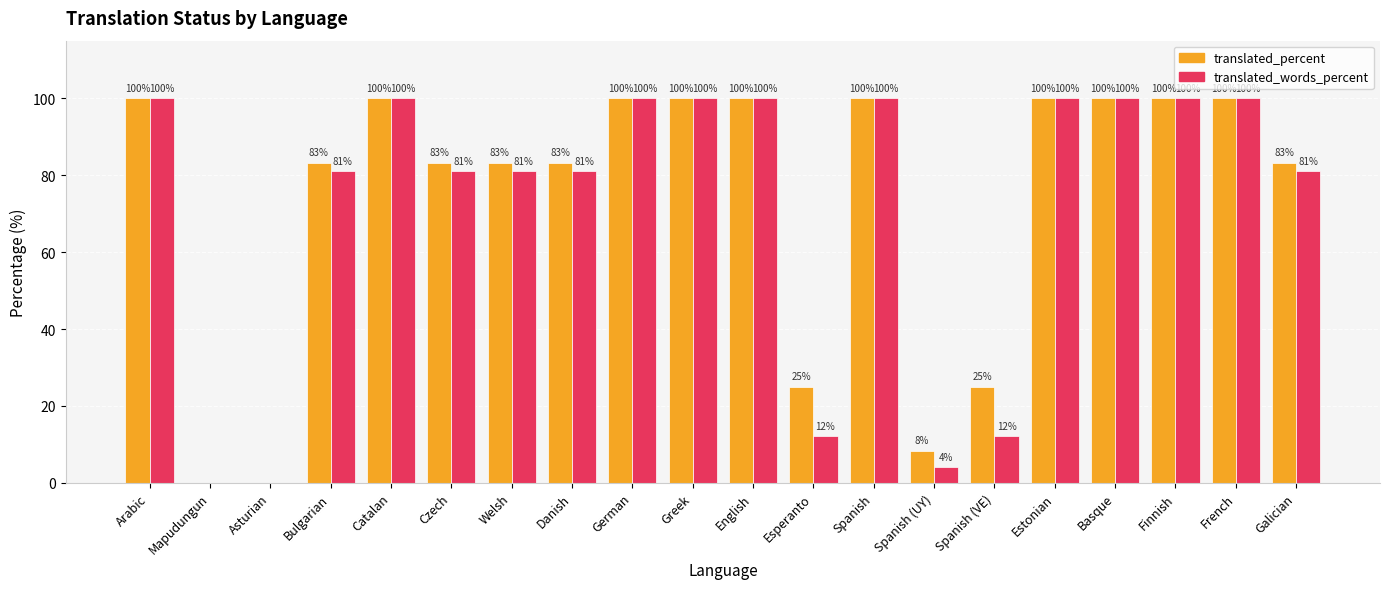

The translated_words_percent series shows 51.4 at Basque. True or false?

False